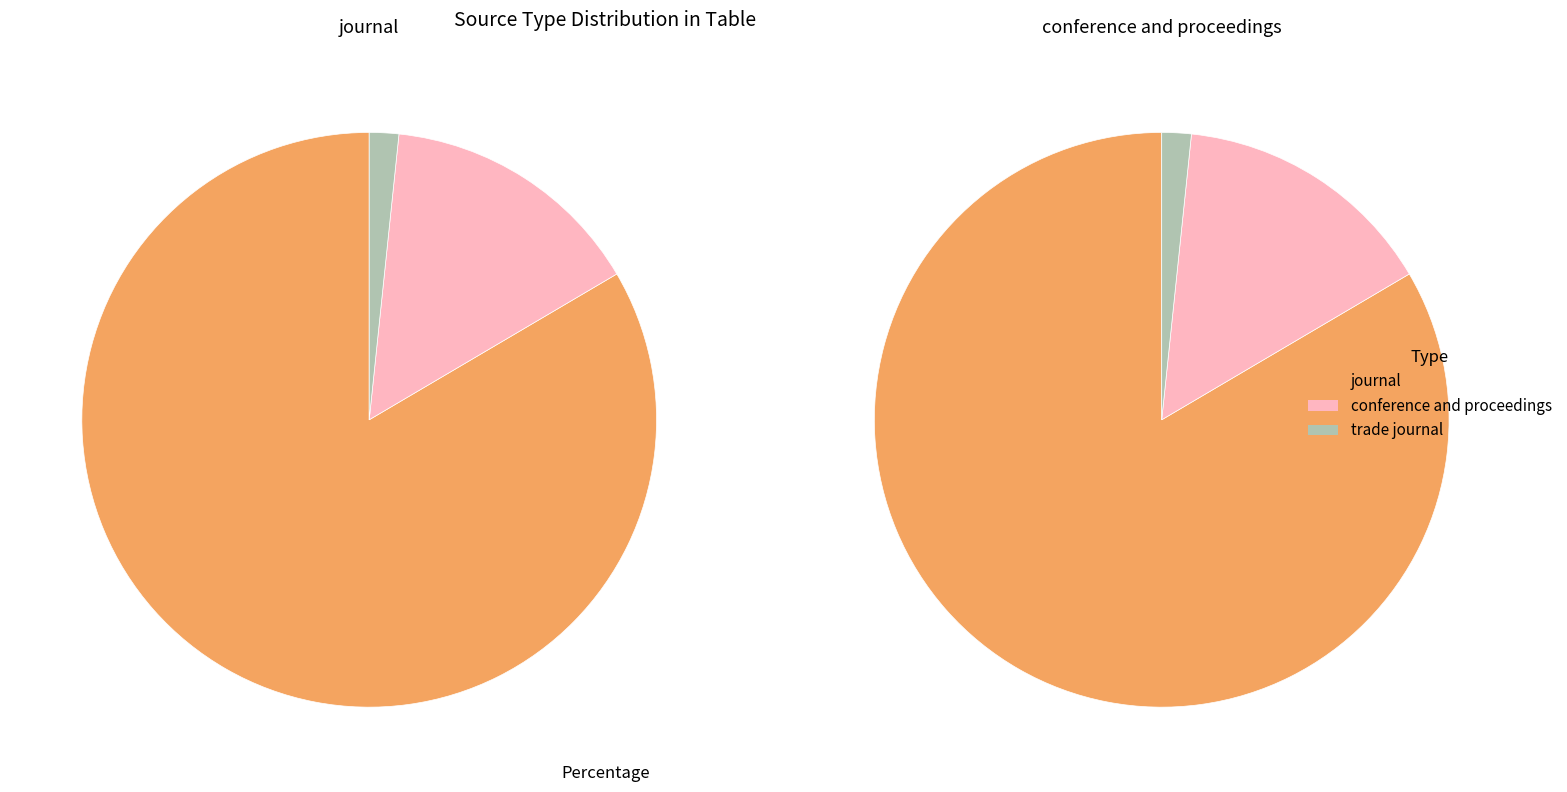

Which category has the biggest portion of the pie?

journal